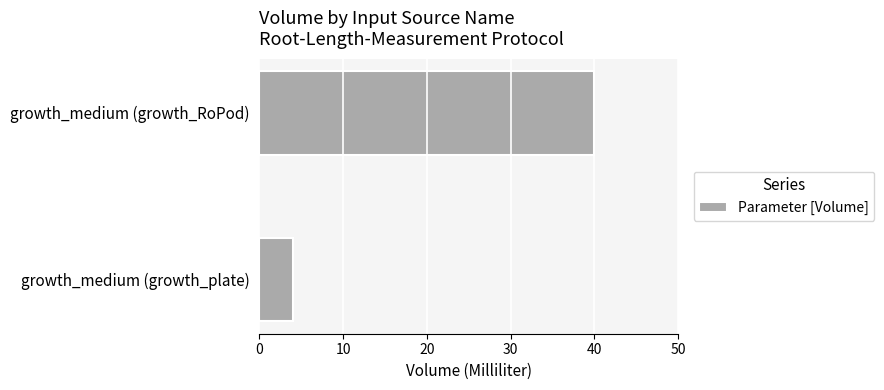

The value at growth_medium (growth_plate) is 4. True or false?

True